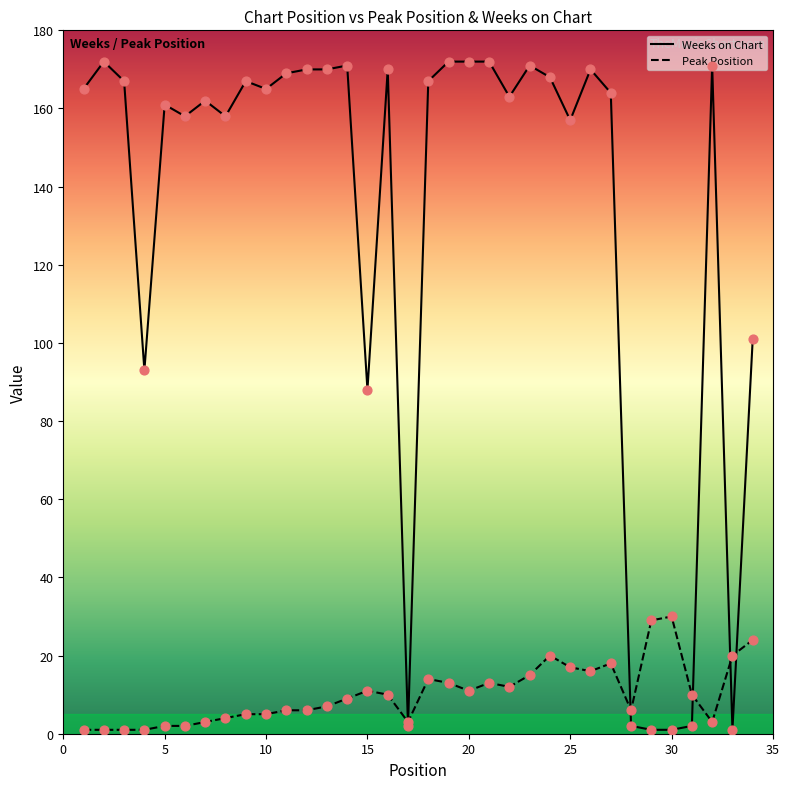

Which series has the largest total across all categories?

Weeks on Chart